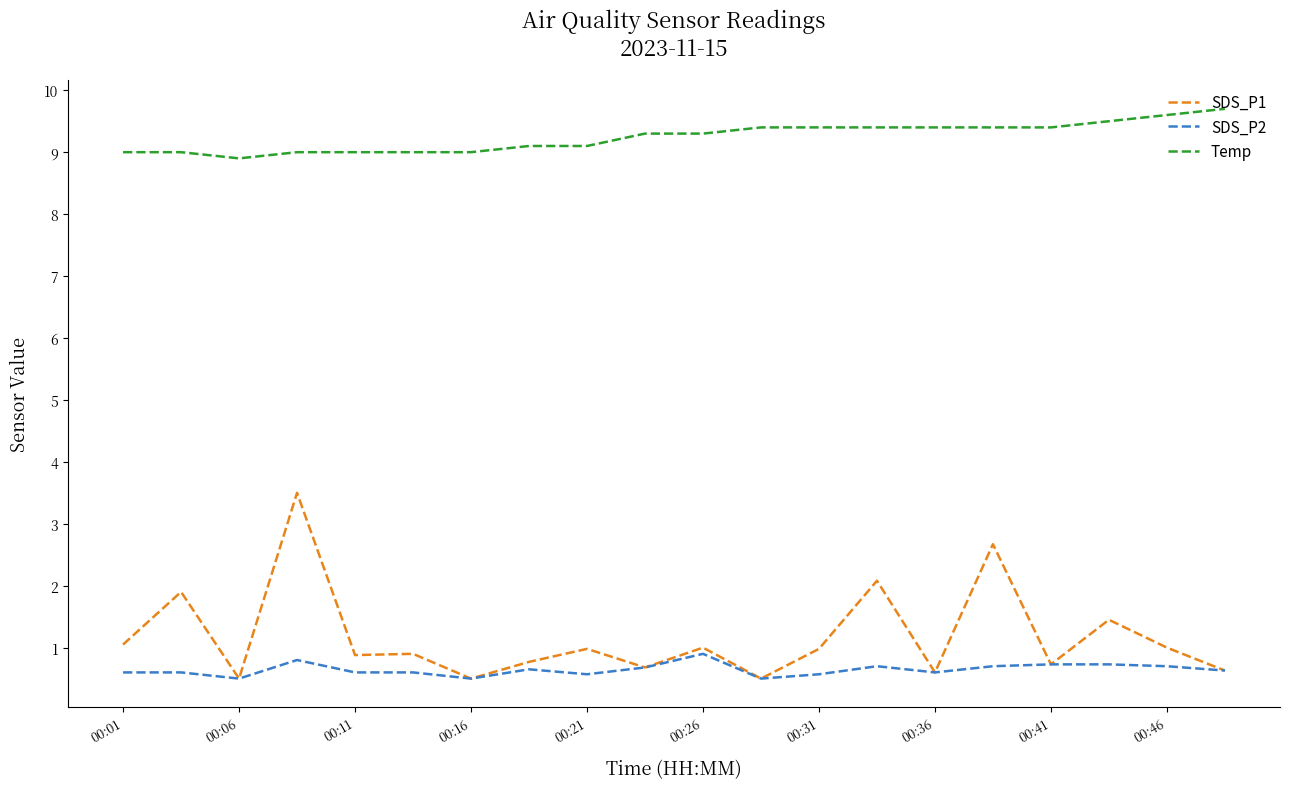

What is the highest value of the SDS_P1 series?

3.5